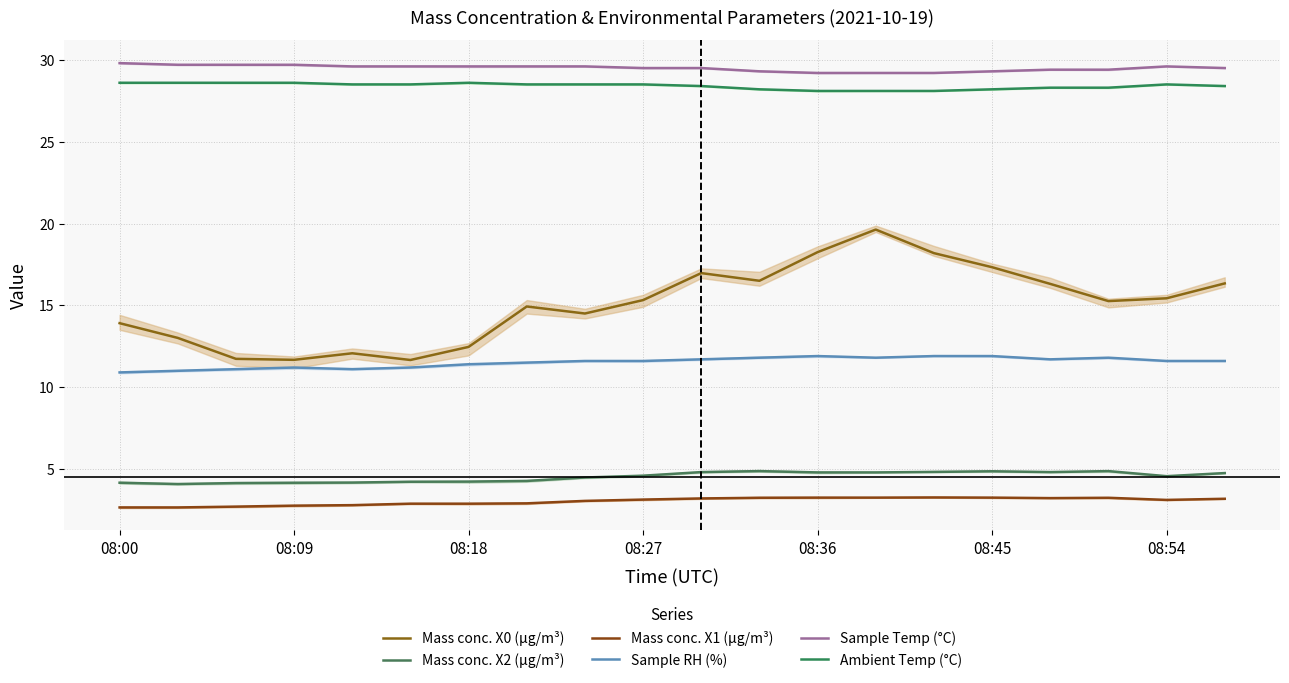

True or false: Mass conc. X0 (μg/m³) and Sample Temp (°C) cross at least once.

False